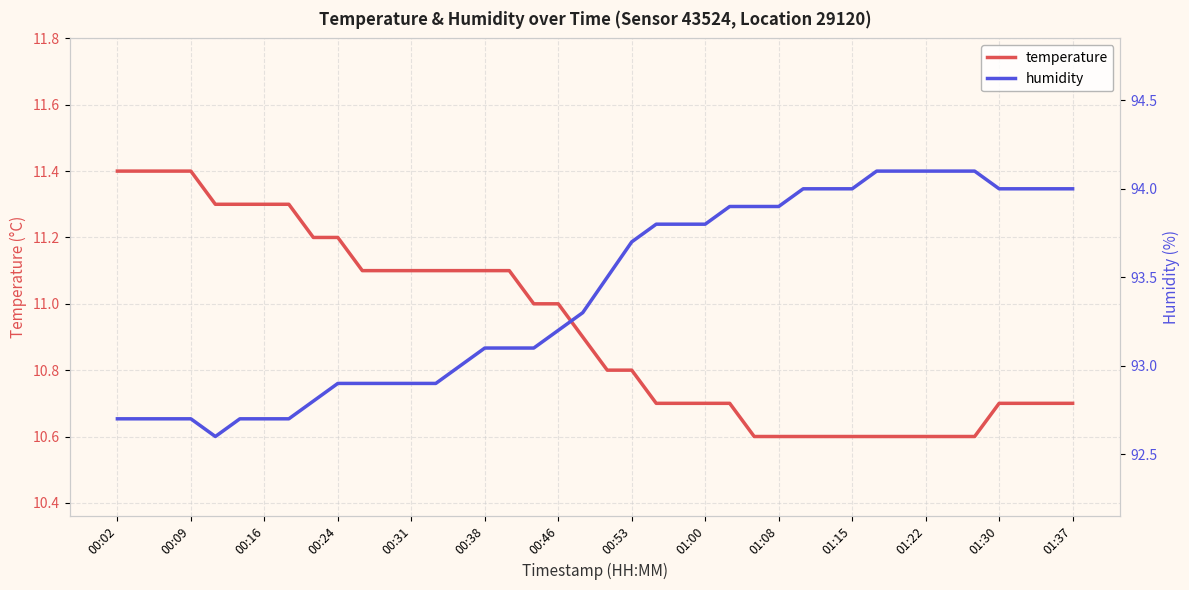

What is the maximum value for temperature?

11.4